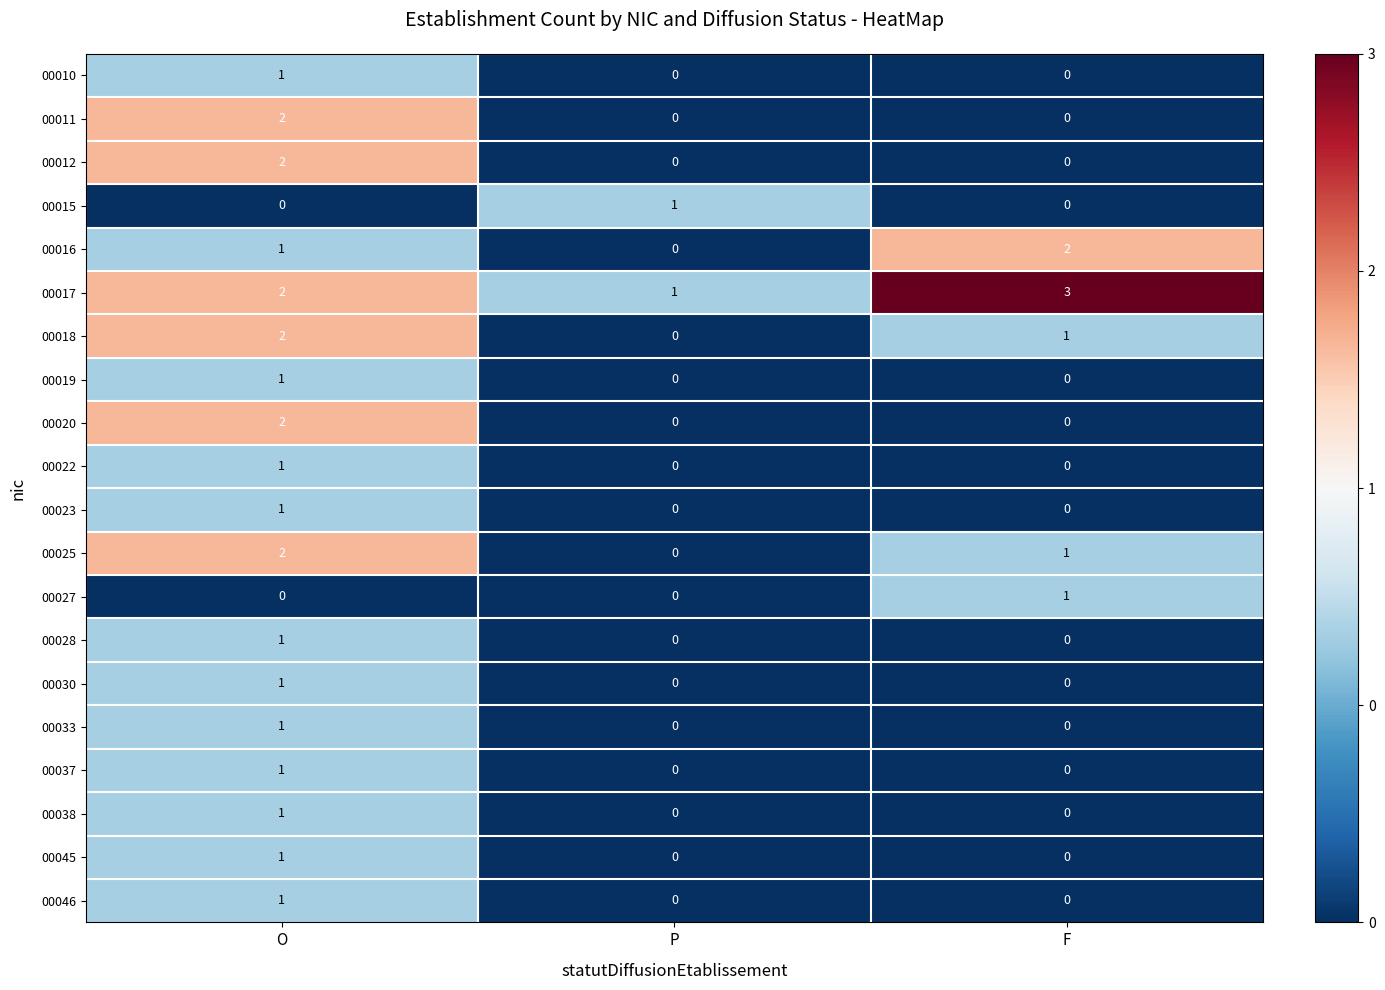

Rank the categories by 00016 value from lowest to highest.

P, O, F